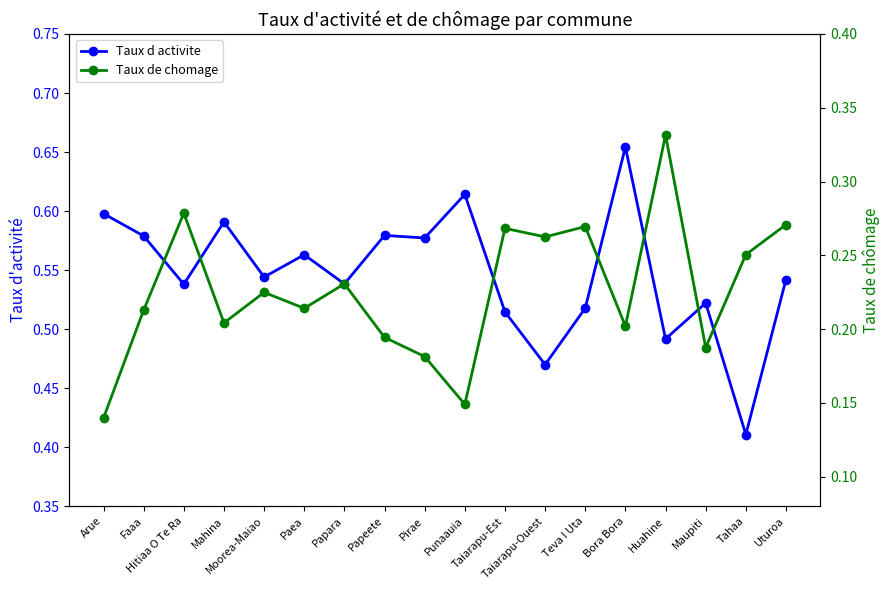

What is the maximum value shown in the chart?

0.7